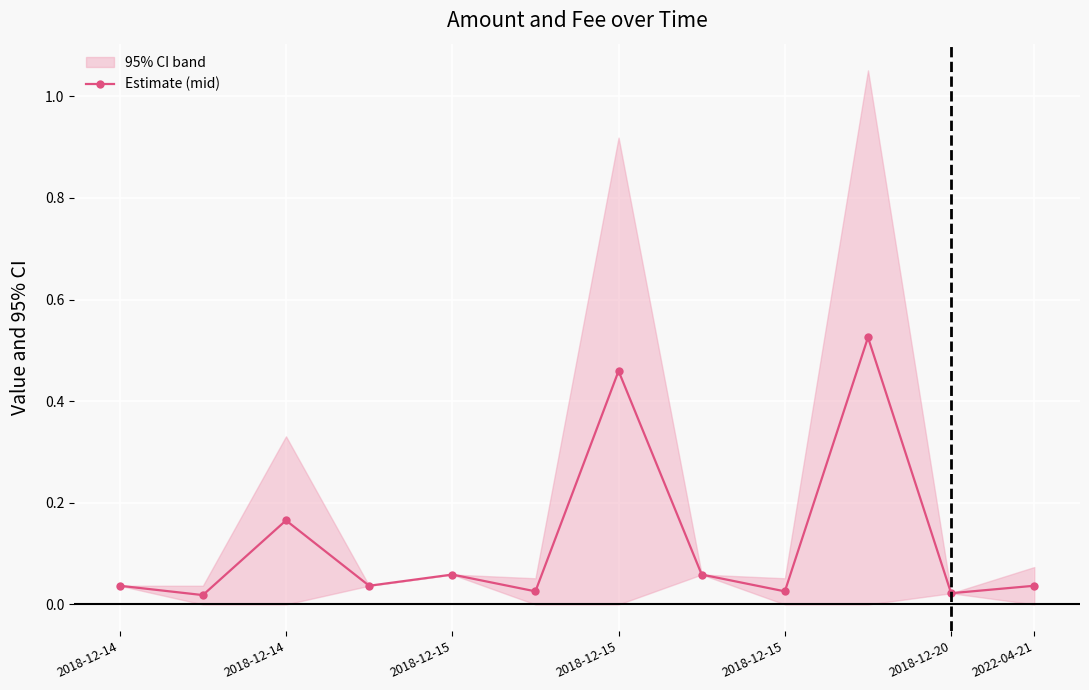

The chart shows a value of 0.0 at 2018-12-20. True or false?

False